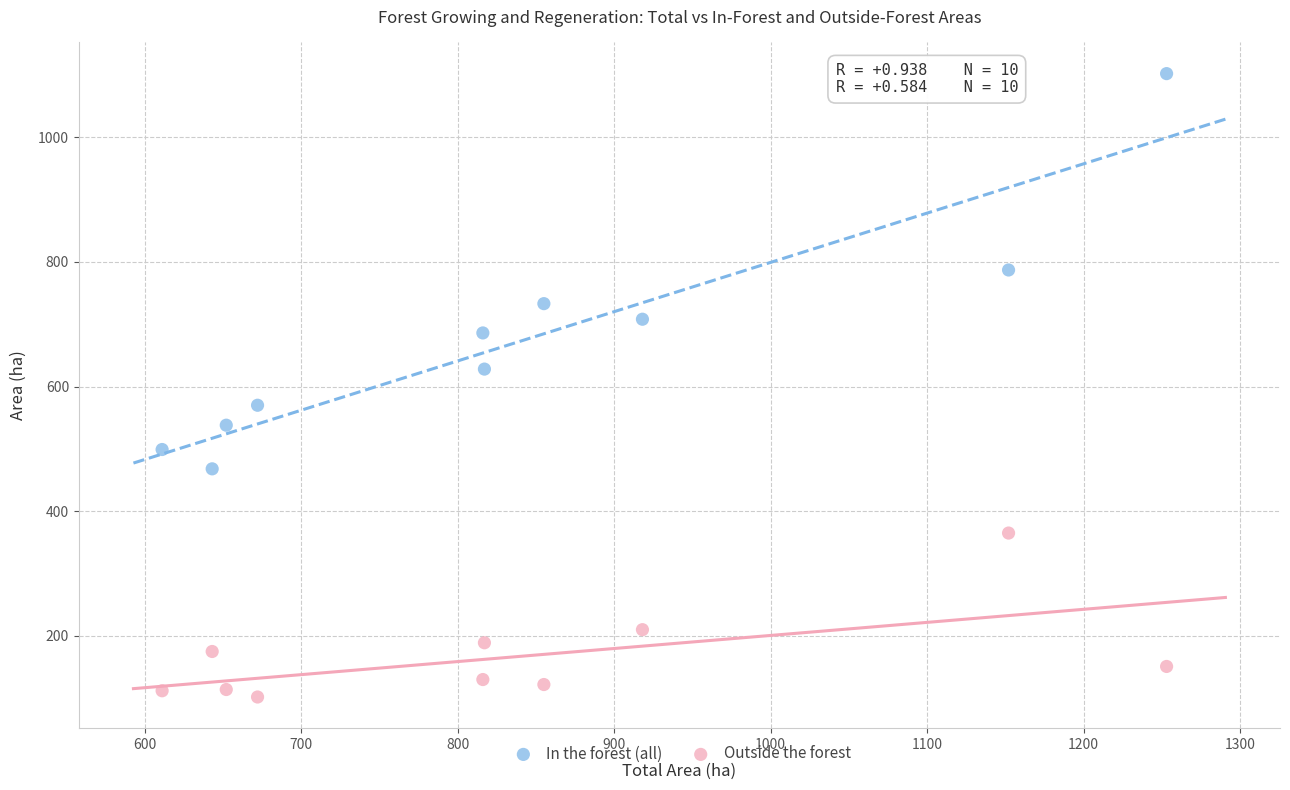

Which series contains the highest Y value?

In the forest (all)